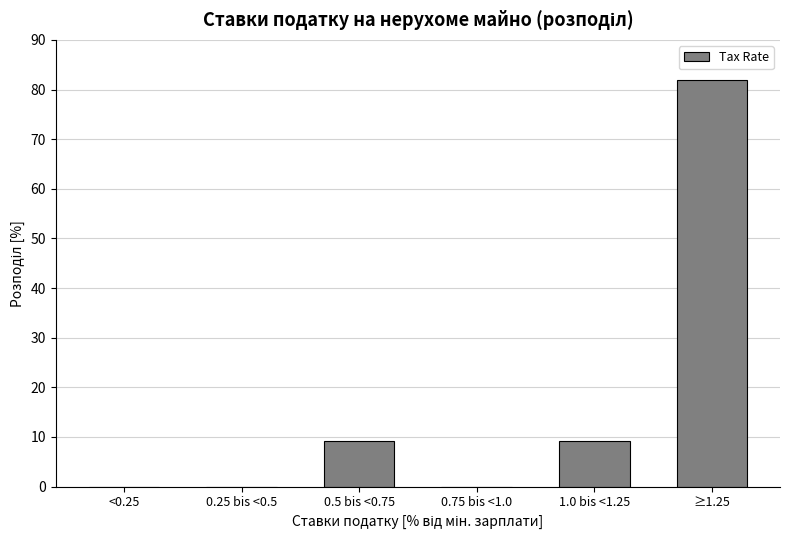

Reading left to right, transcribe all the data shown in this chart.

<0.25=0.0	0.25 bis <0.5=0.0	0.5 bis <0.75=9.1	0.75 bis <1.0=0.0	1.0 bis <1.25=9.1	≥1.25=81.8